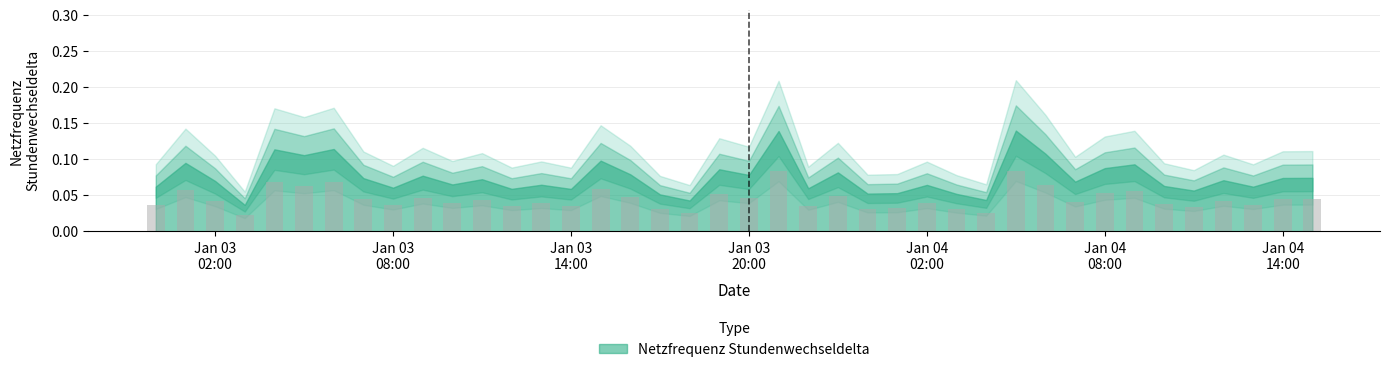

Count the values in the range 0 to 1.

40